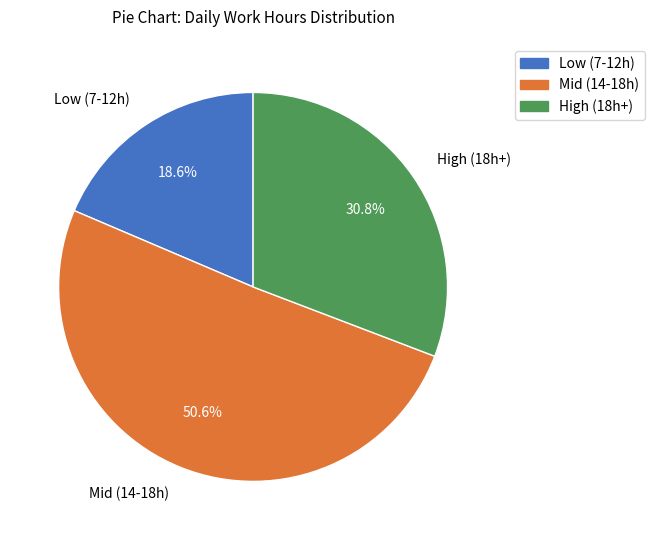

Does any single category account for the majority?

Yes